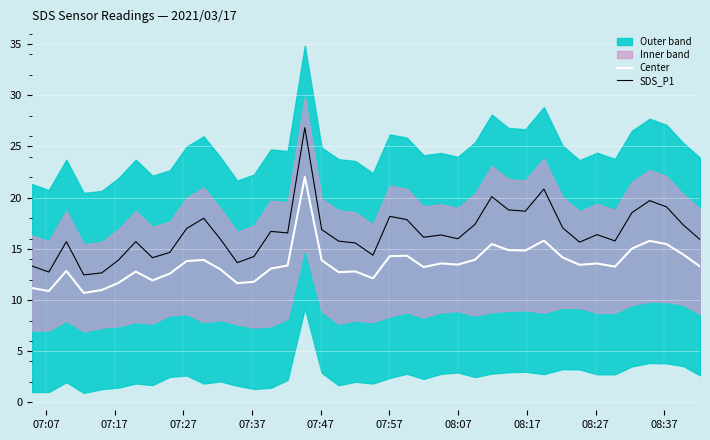

True or false: Center and SDS_P1 cross at least once.

False